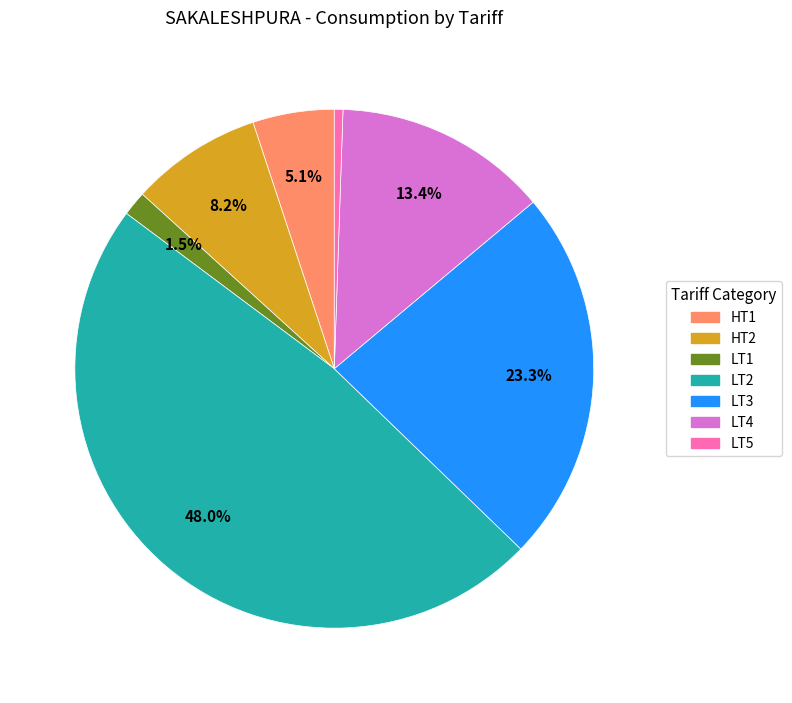

To the nearest percent, what is the difference between the LT3 and LT2 slice percentages?

25%